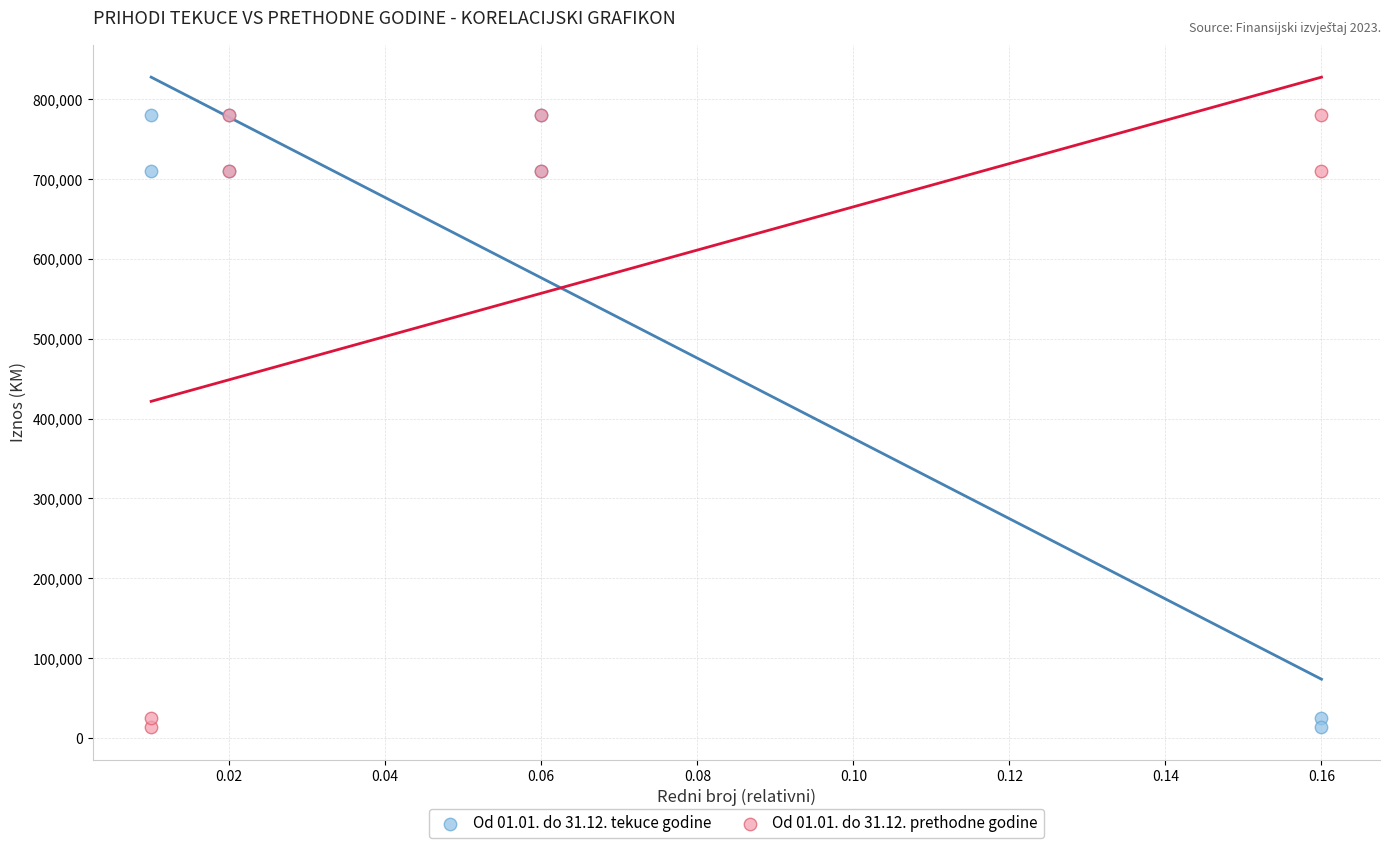

What are all the series names shown in the legend?

Od 01.01. do 31.12. tekuce godine, Od 01.01. do 31.12. prethodne godine